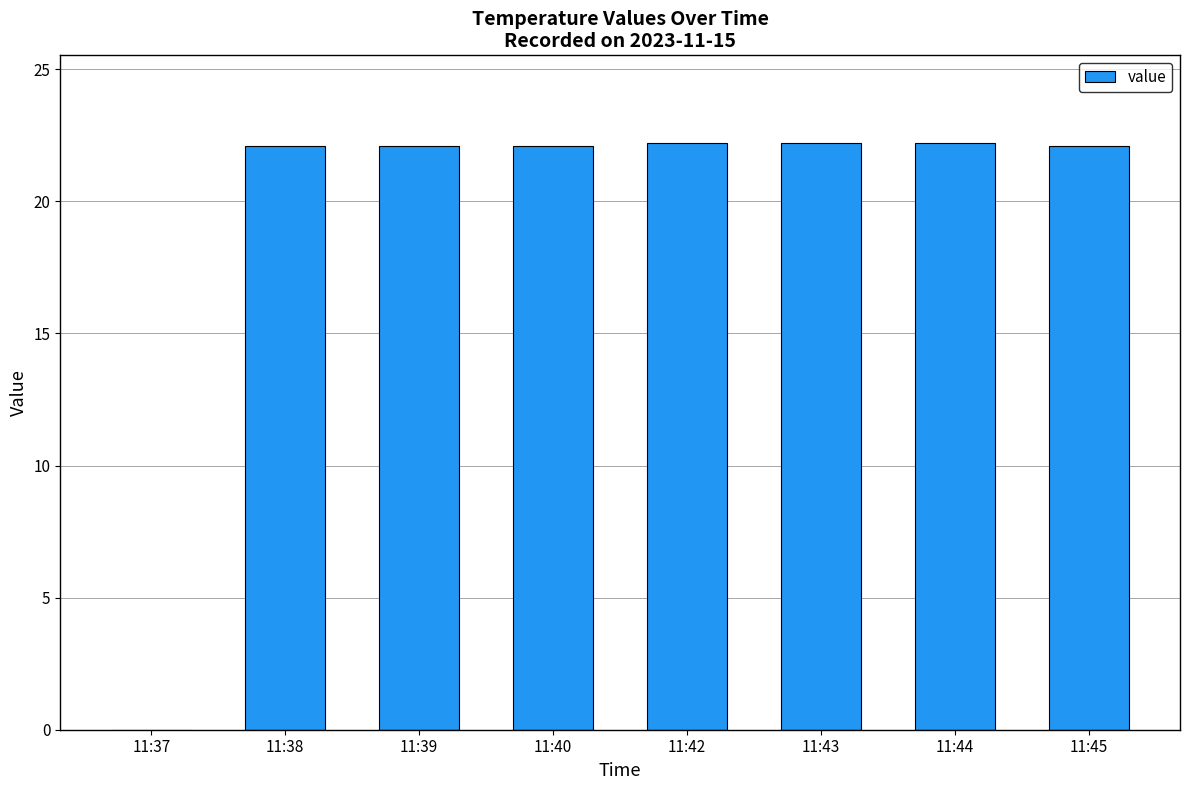

What is the sum of the values at 11:43 and 11:37?

22.2